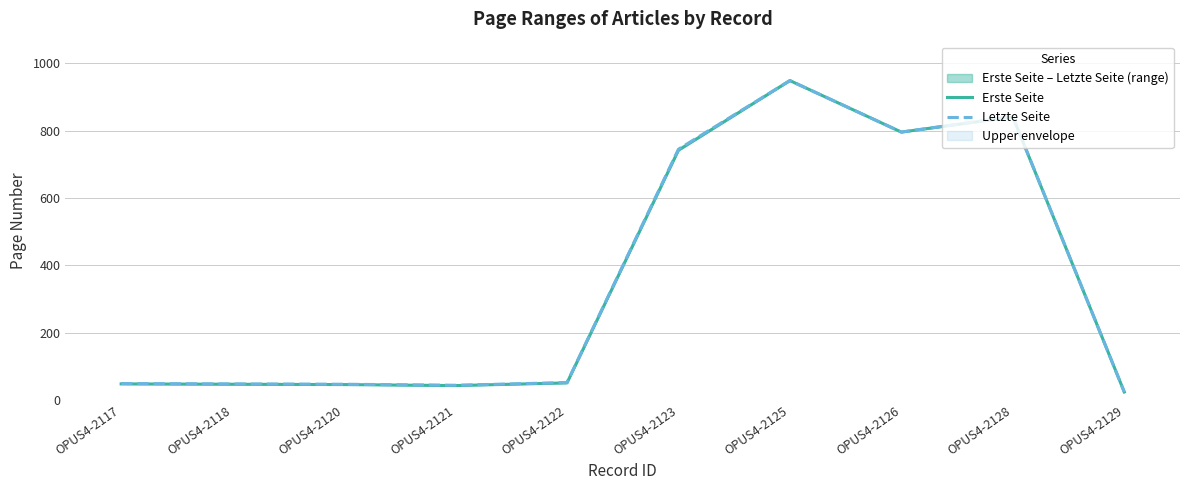

What is the difference between the Letzte Seite values at OPUS4-2117 and OPUS4-2128?

793